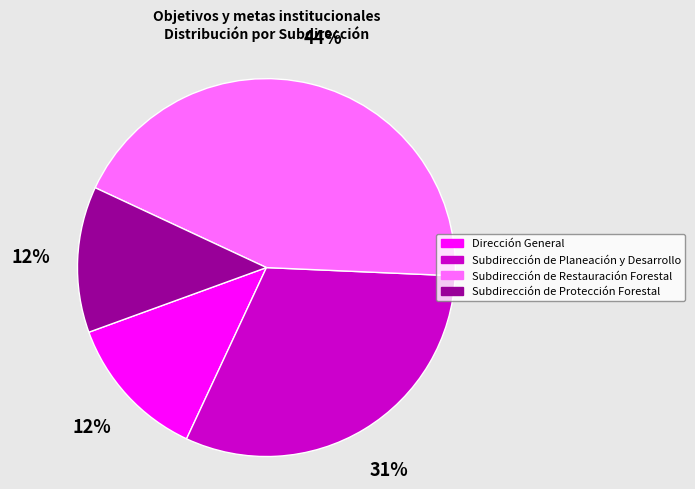

Which slice is the largest?

Subdirección de Restauración Forestal